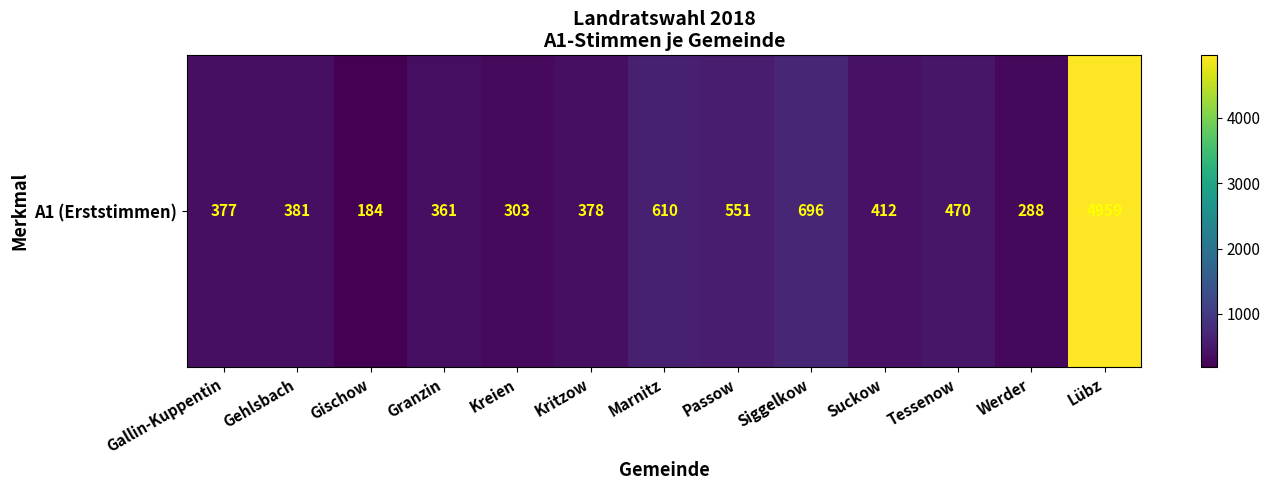

Rank the categories by value from lowest to highest.

Gischow, Werder, Kreien, Granzin, Gallin-Kuppentin, Kritzow, Gehlsbach, Suckow, Tessenow, Passow, Marnitz, Siggelkow, Lübz